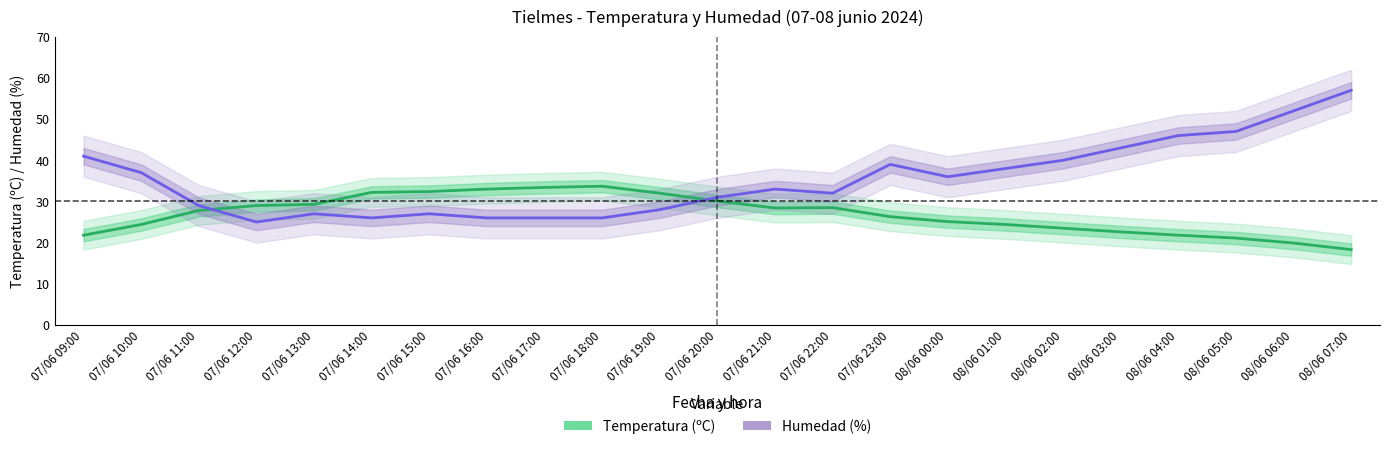

Does the chart display data point markers on the line(s)?

No